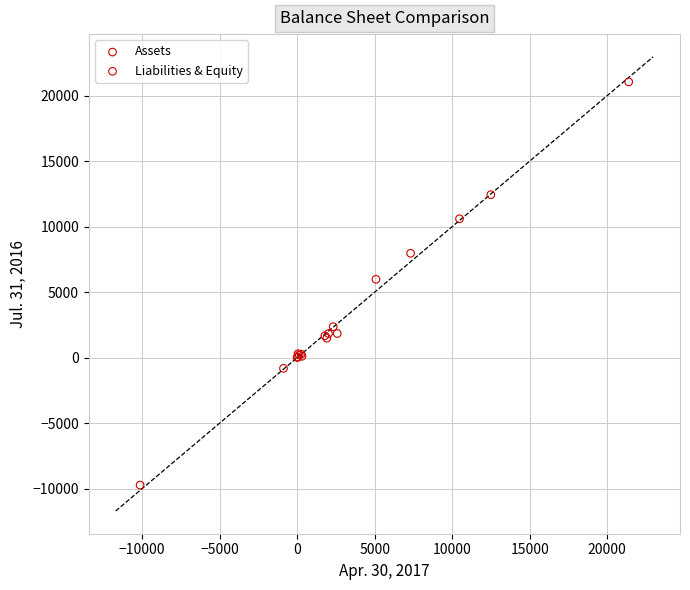

Which series reaches the minimum Y coordinate?

Liabilities & Equity